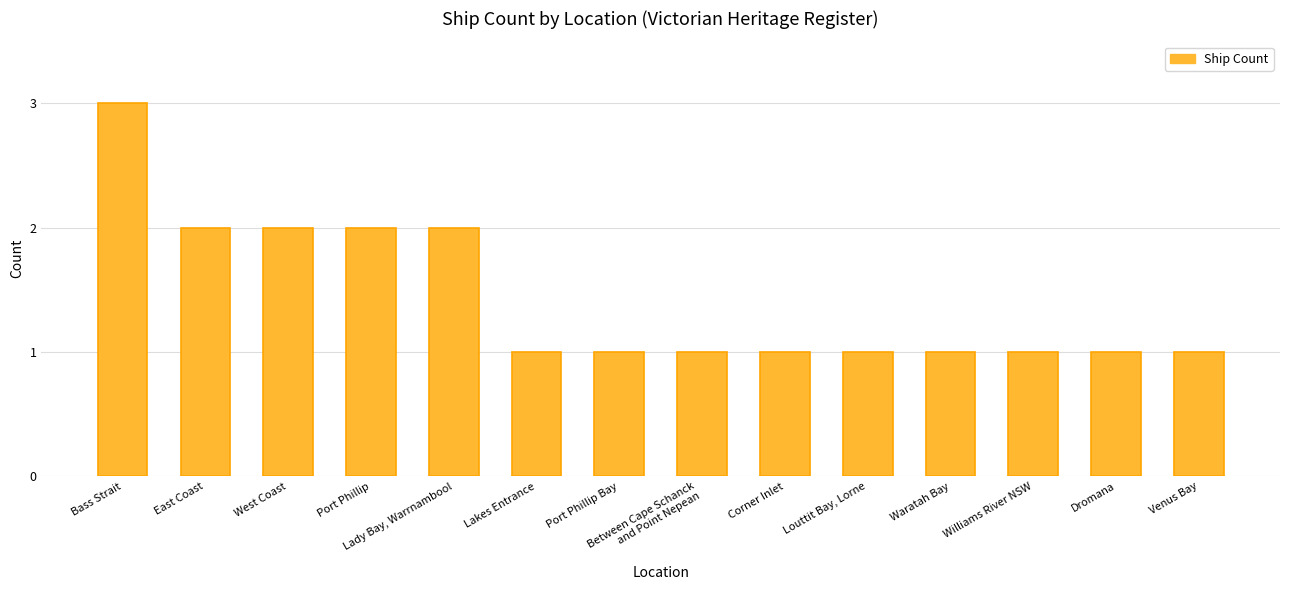

Is it true that the value at West Coast is 2?

True